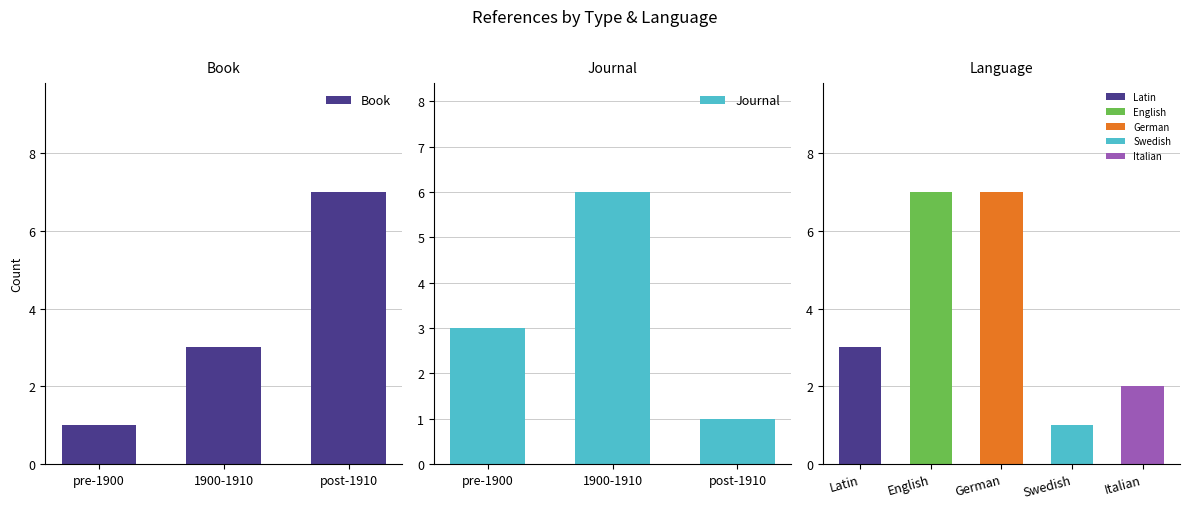

At pre-1900, list the series in order from largest to smallest.

Journal, Book